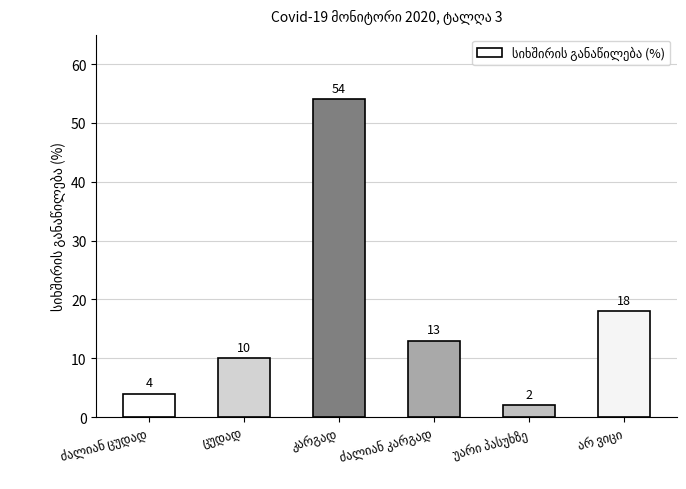

How many bars are there in total?

6